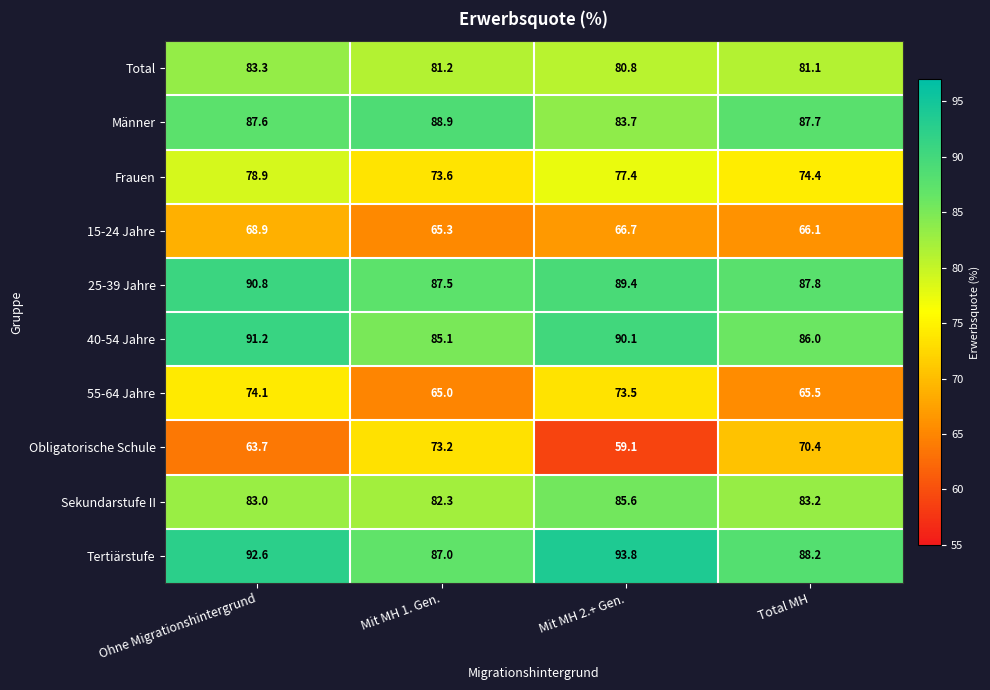

List the series in order of their peak value, highest first.

Tertiärstufe, 40-54 Jahre, 25-39 Jahre, Männer, Sekundarstufe II, Total, Frauen, 55-64 Jahre, Obligatorische Schule, 15-24 Jahre